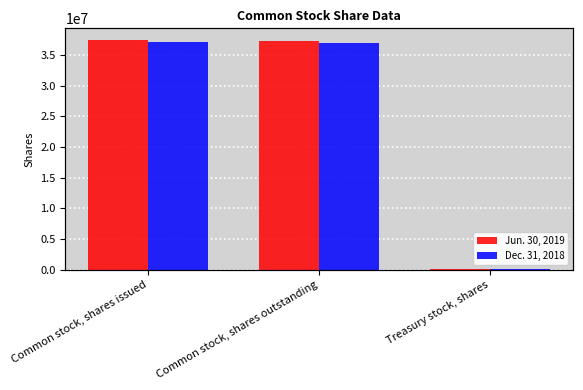

What is the sum of the Jun. 30, 2019 values at Common stock, shares issued and Treasury stock, shares?

37620908